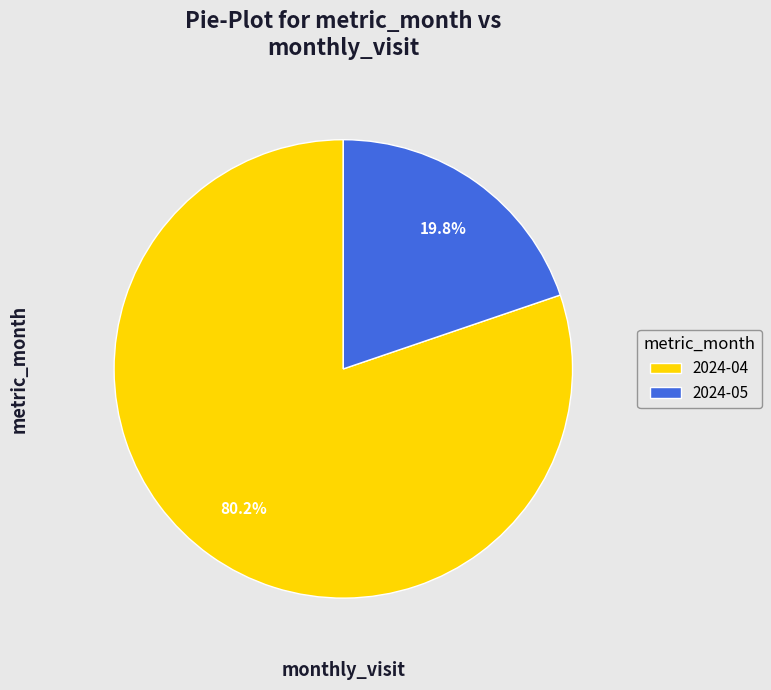

Which category has the biggest portion of the pie?

2024-04